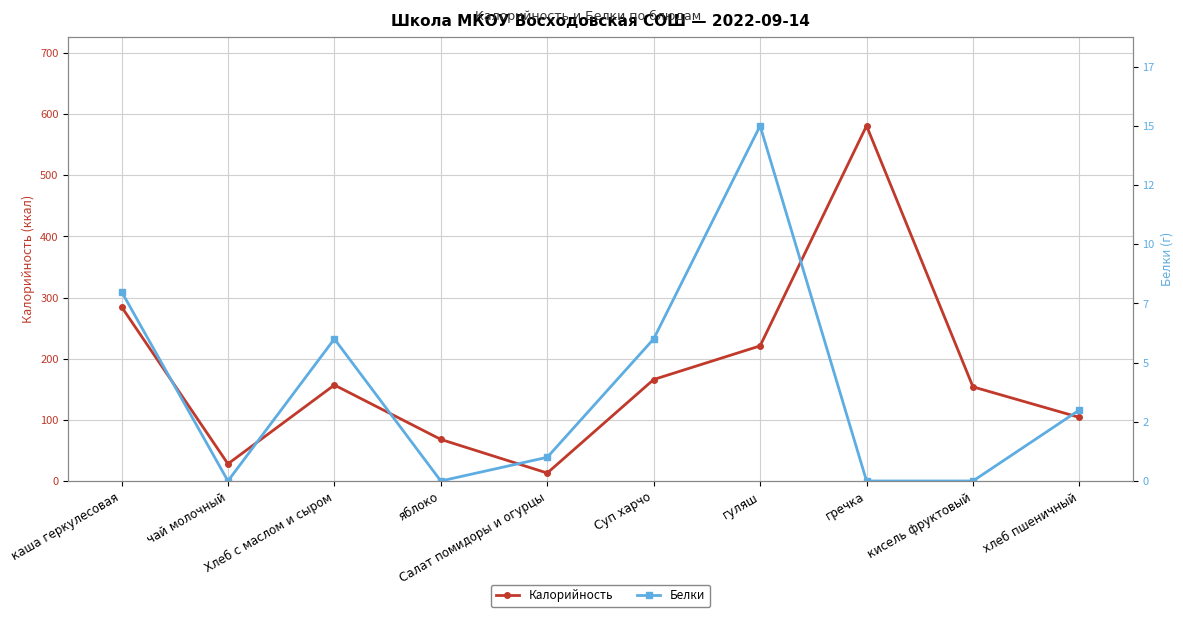

True or false: Калорийность and Белки intersect in this chart.

False